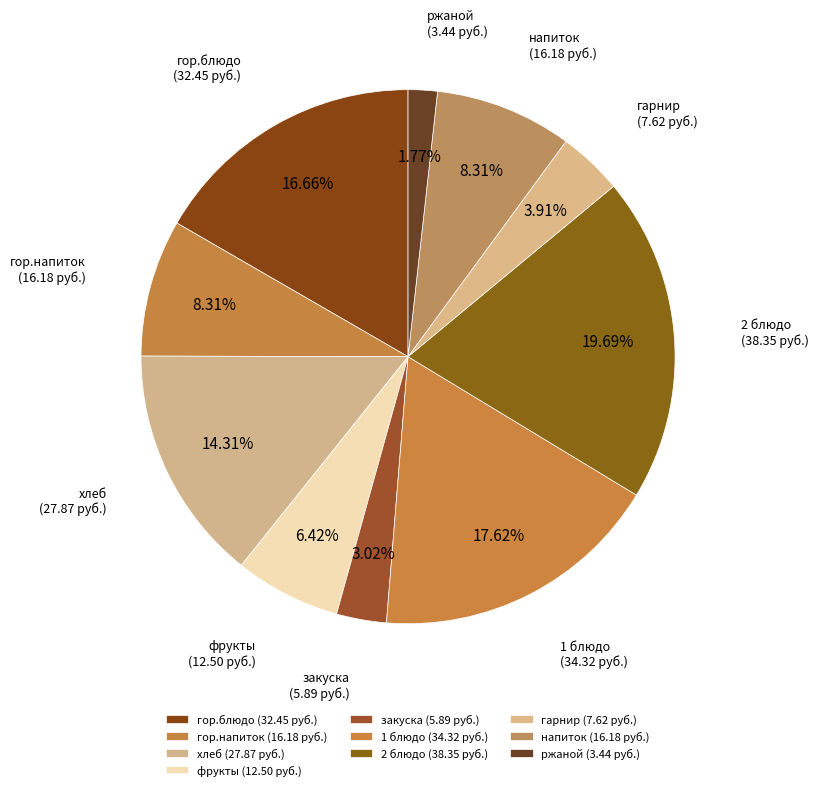

Is it true that 1 блюдо is 6% of the pie?

False